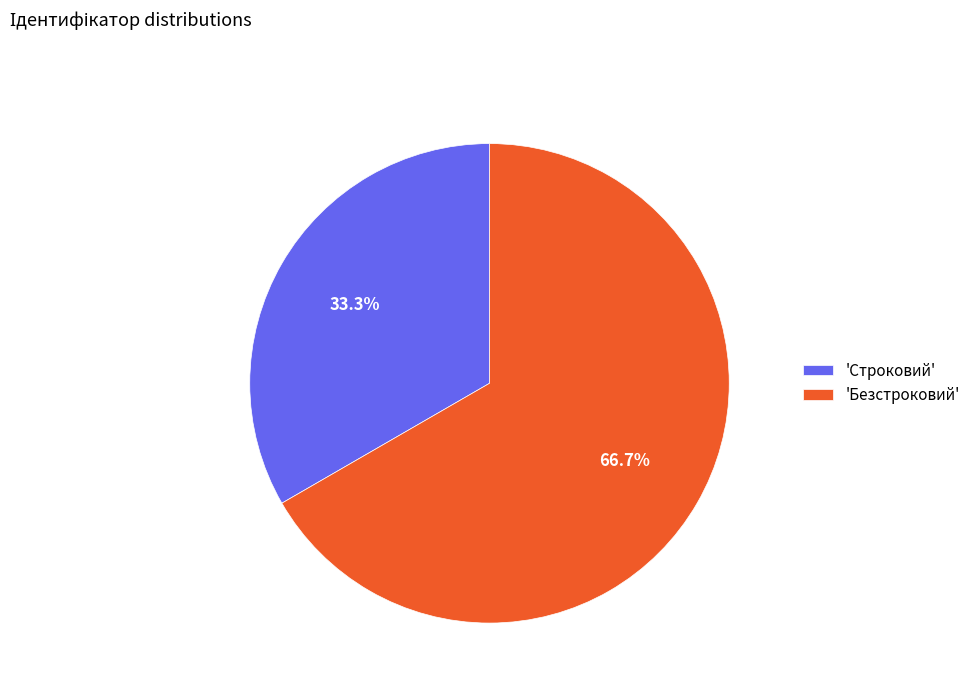

Does any single category account for the majority?

Yes